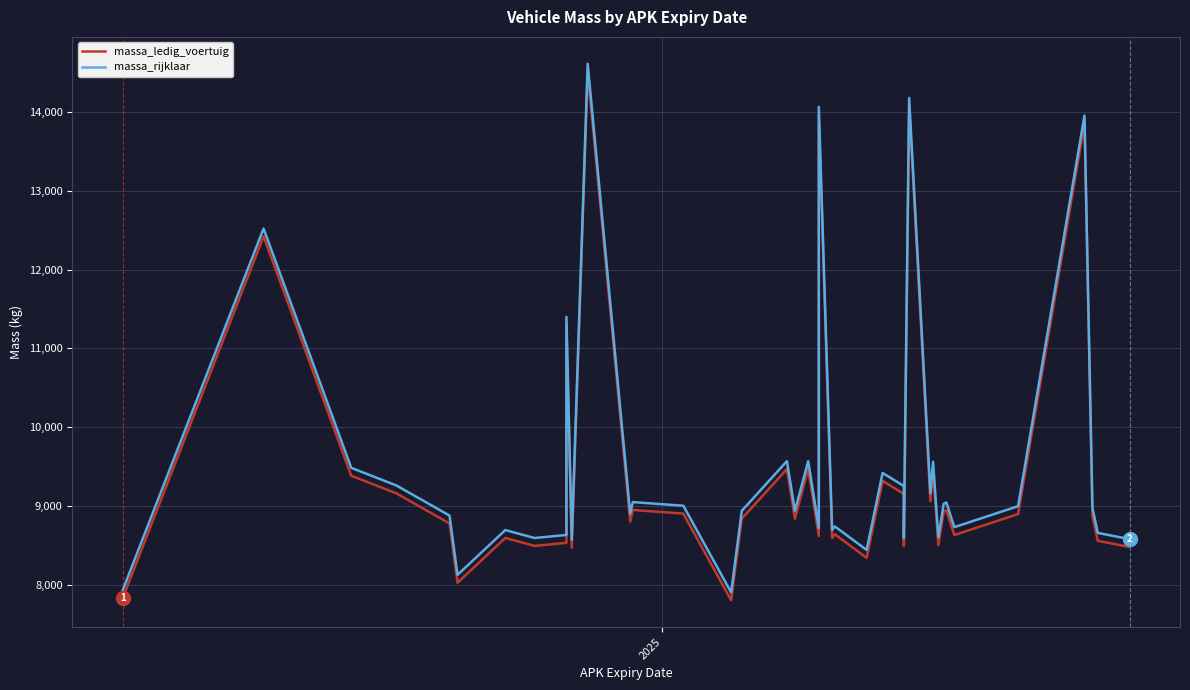

Rank the series by their maximum value, from lowest to highest.

massa_ledig_voertuig, massa_rijklaar